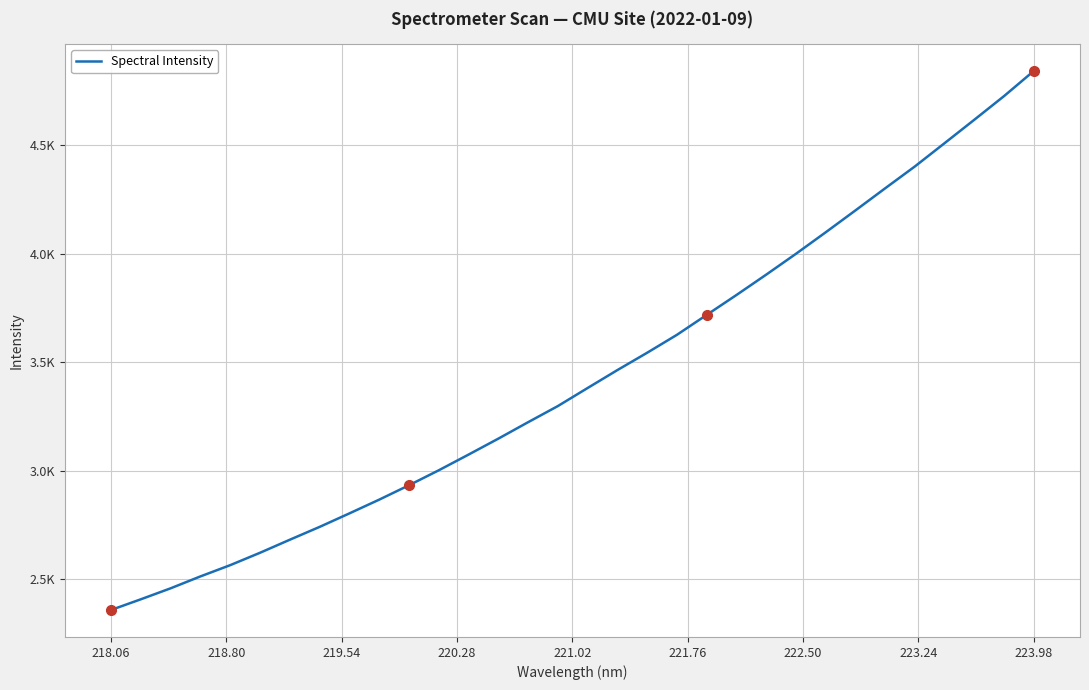

Reading right to left, transcribe all the data shown in this chart.

4843.4	4727.6	4618.4	4510.5	4403.0	4302.1	4200.1	4099.2	4000.0	3903.9	3810.0	3718.3	3626.4	3543.8	3463.9	3381.3	3298.0	3223.6	3147.7	3074.2	3001.8	2932.8	2866.5	2803.1	2740.9	2681.7	2621.5	2564.5	2512.6	2457.7	2407.0	2357.8